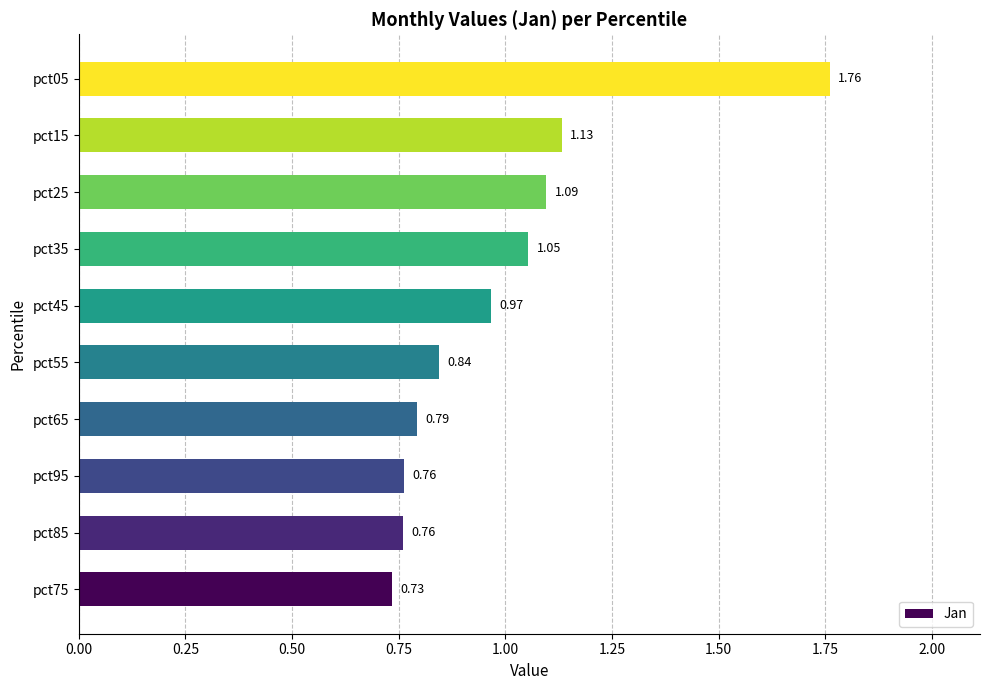

What is the sum of the values at pct65 and pct15?

1.9